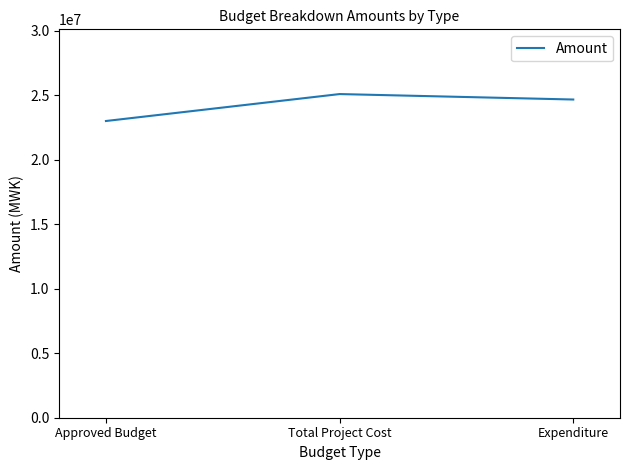

What is the minimum value shown in the chart?

23000000.0